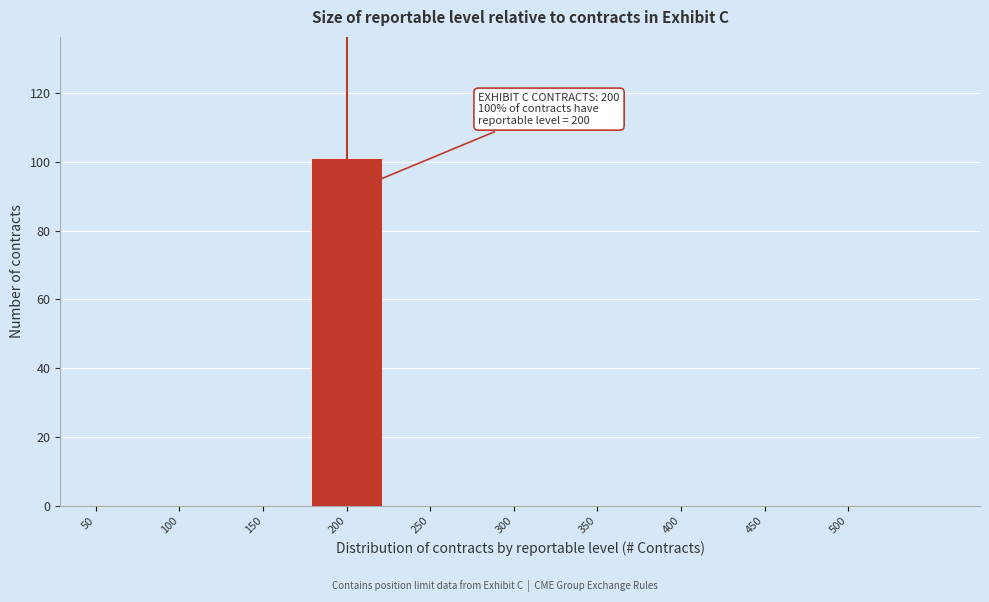

Reading left to right, extract all data points from this chart.

50=0	100=0	150=0	200=101	250=0	300=0	350=0	400=0	450=0	500=0